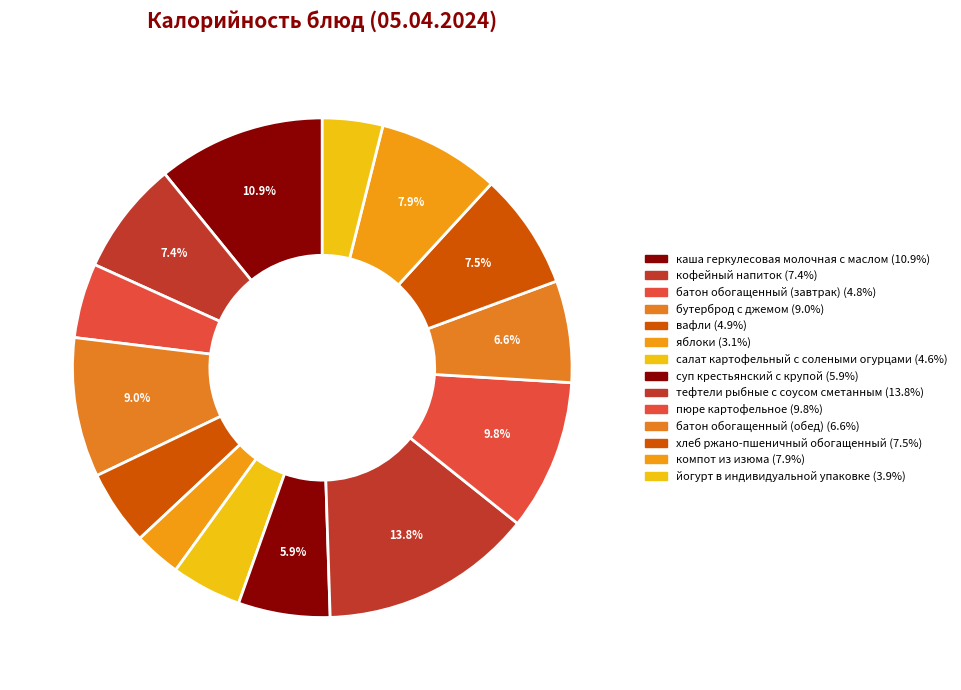

How many slices are in this pie chart?

14